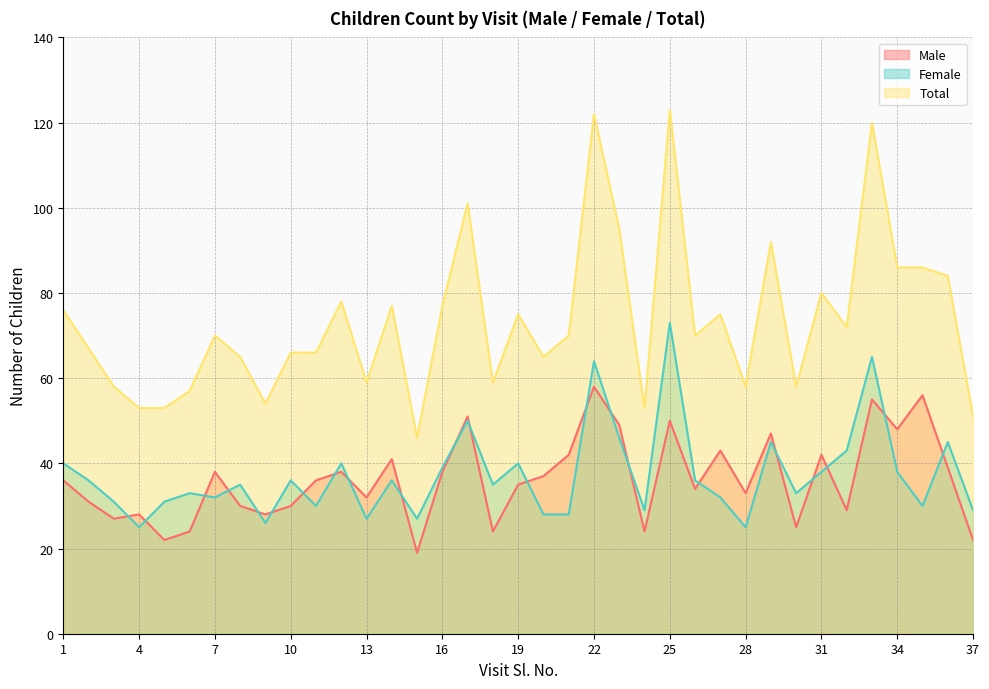

What is the sum of the Male values at 7 and 3?

65